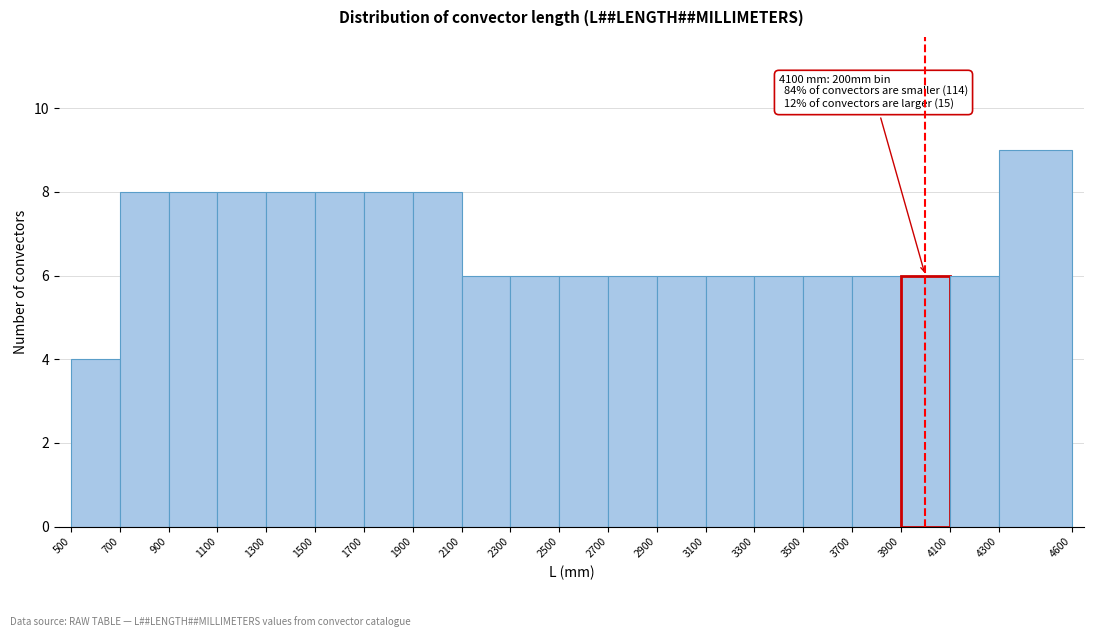

Which range on the x-axis has the tallest bar?

4300 to 4600